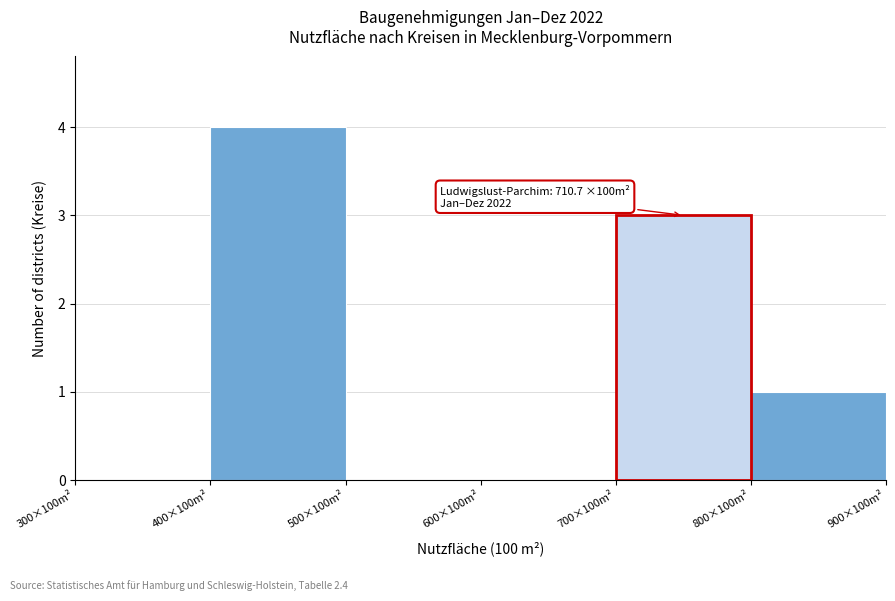

Reading right to left, extract all data points from this chart.

800×100m²=1	700×100m²=3	600×100m²=0	500×100m²=0	400×100m²=4	300×100m²=0